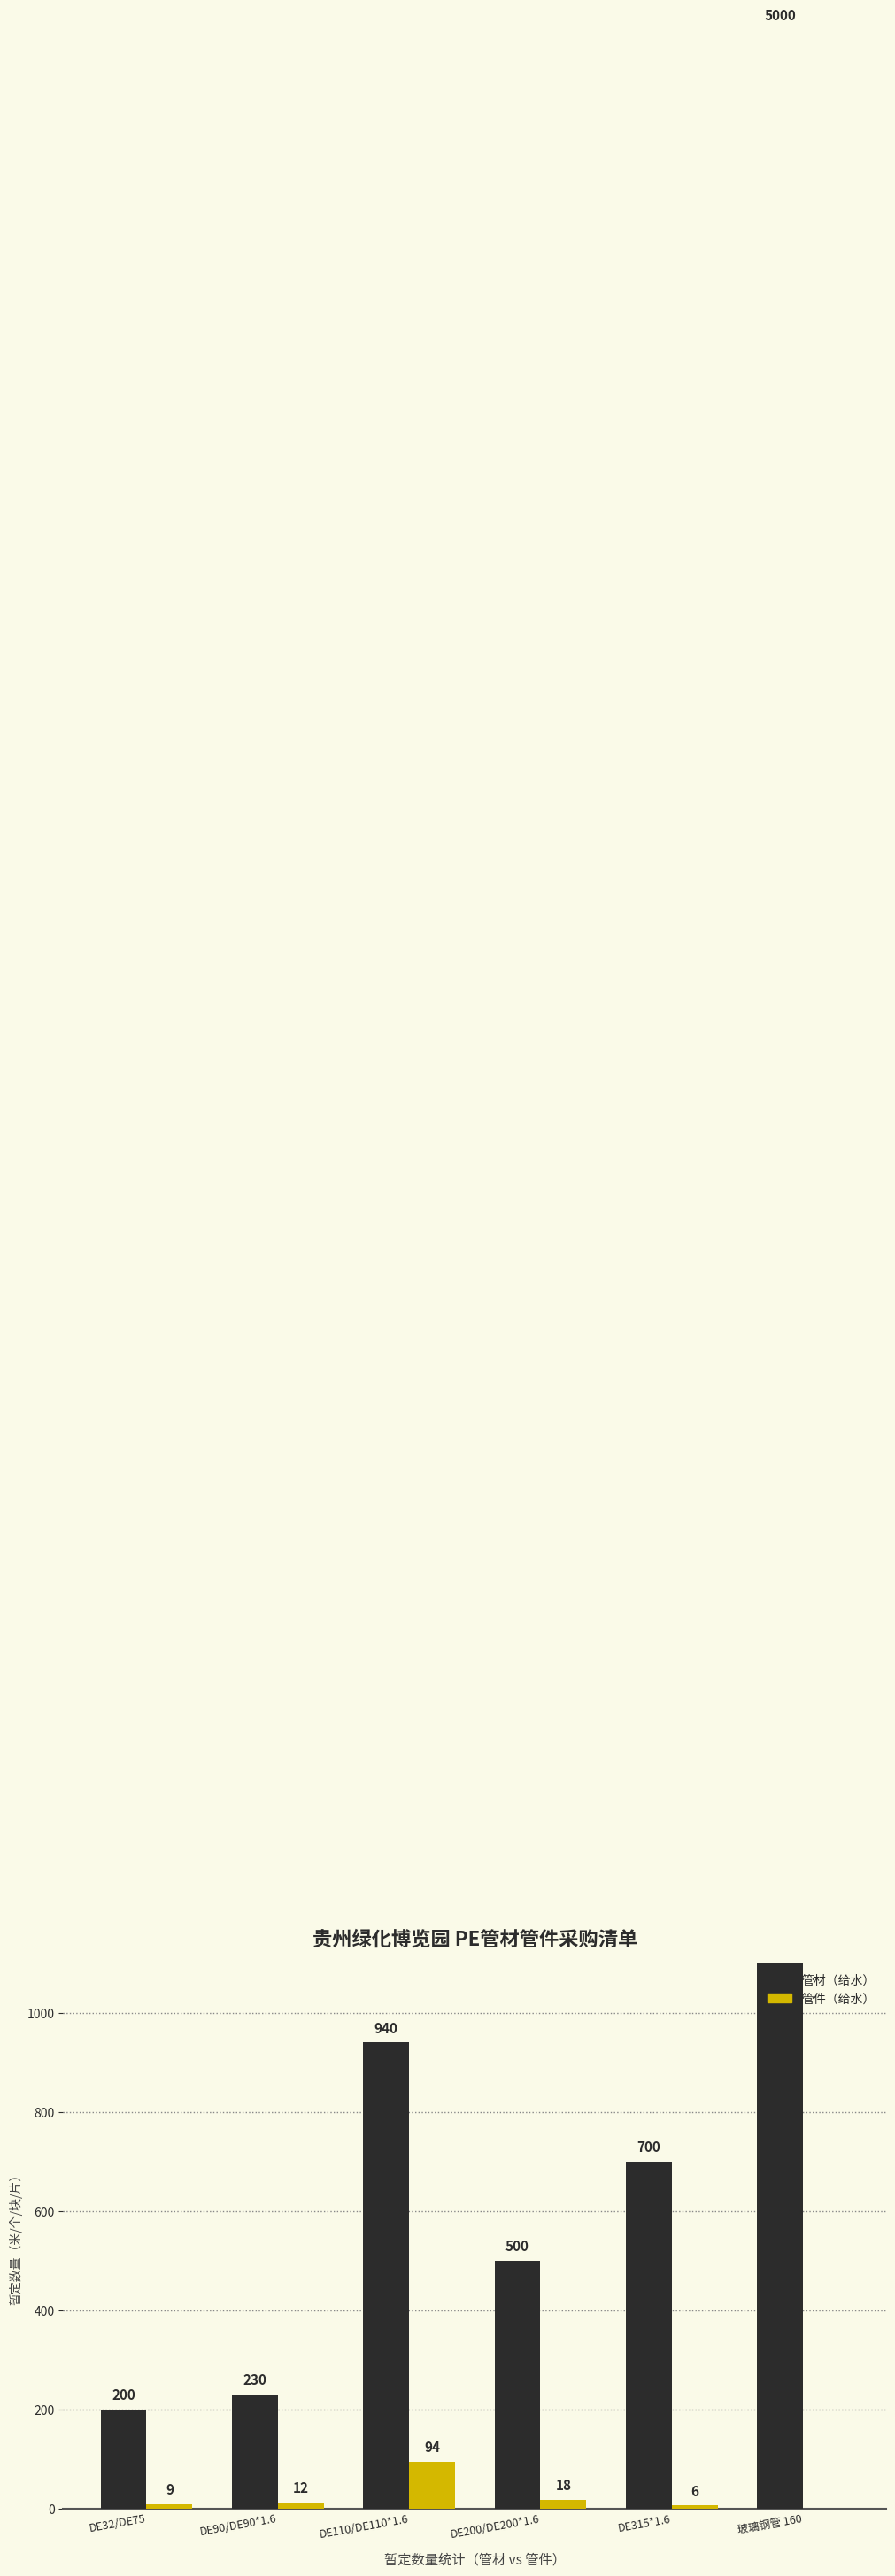

Which category has the lowest value in the 管件（给水） series?

玻璃钢管 160